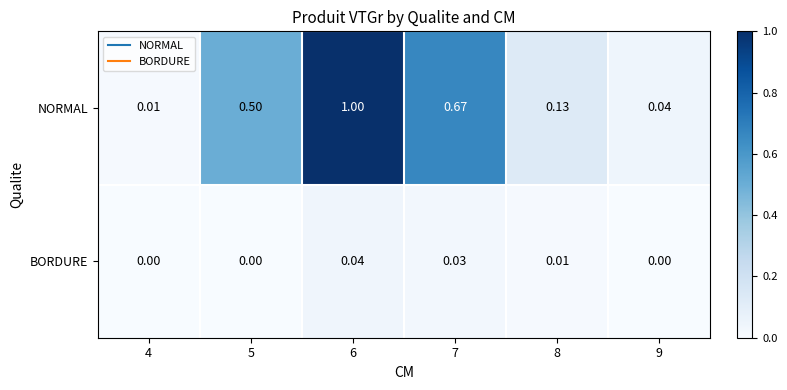

At which category is the sum across all series the highest?

6